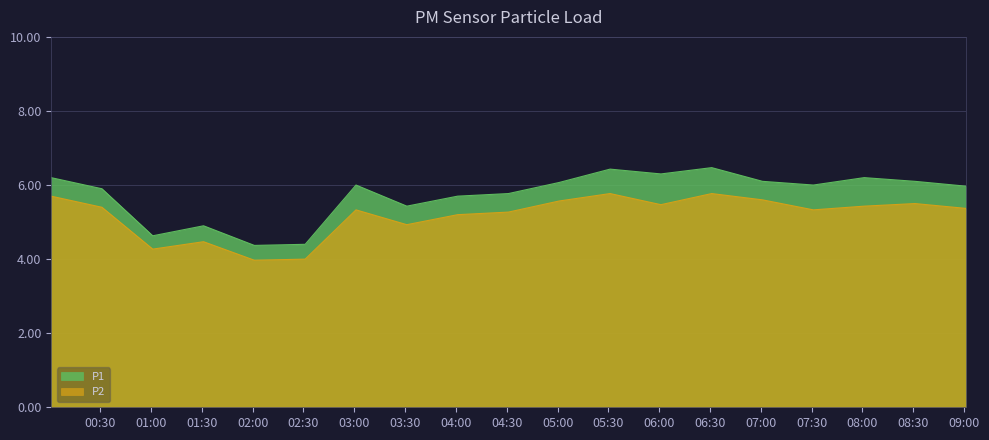

Does the chart have visible grid lines?

Yes